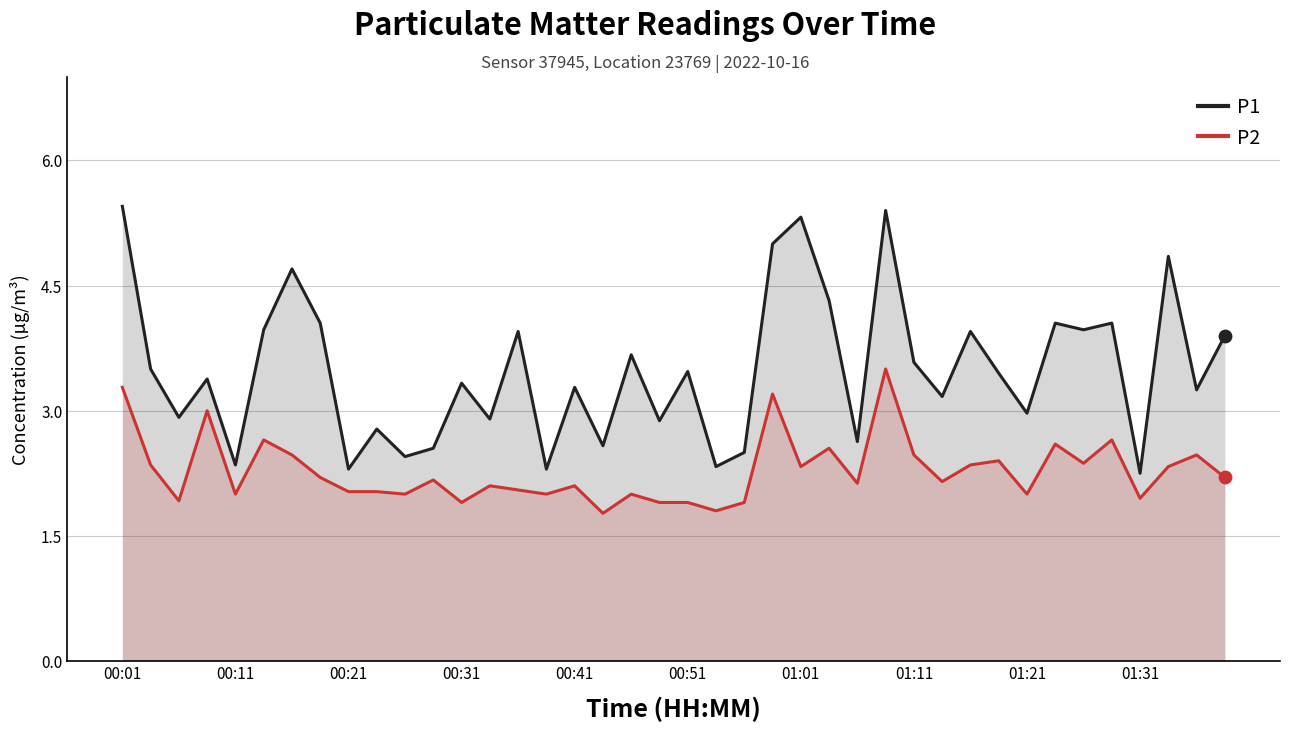

What is the total value across all series at 01:31?

4.2